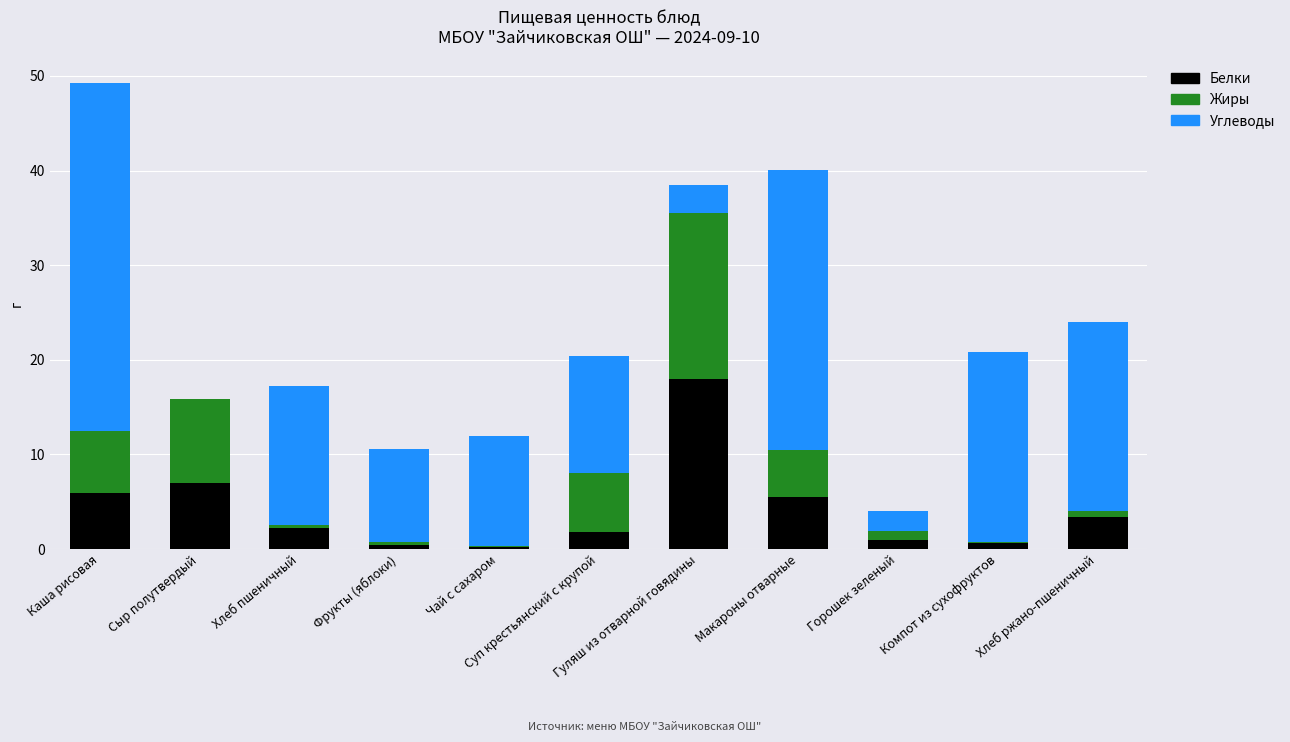

What is the sum of all Белки values?

46.1